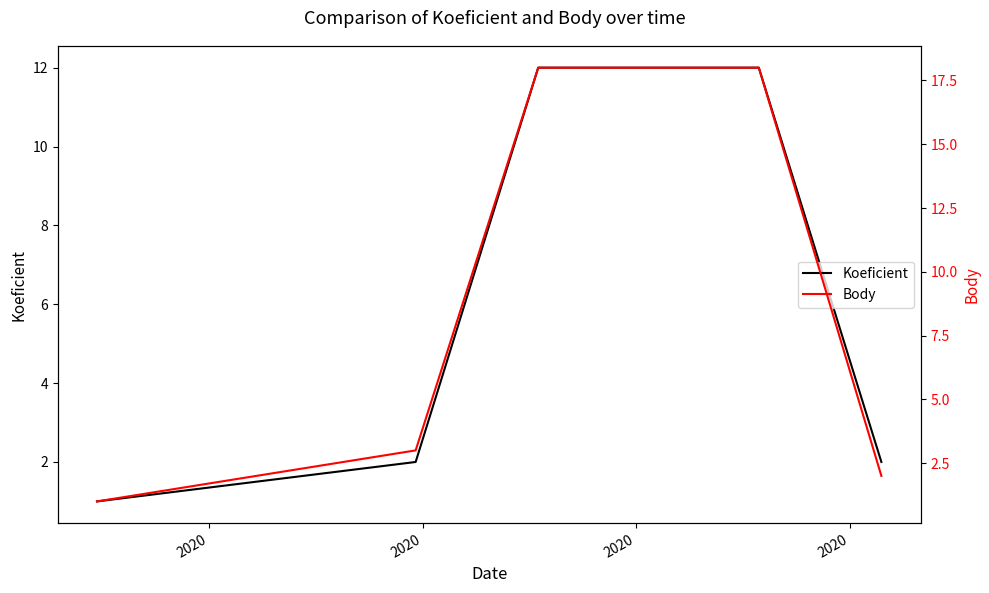

What is the highest value of the Body series?

18